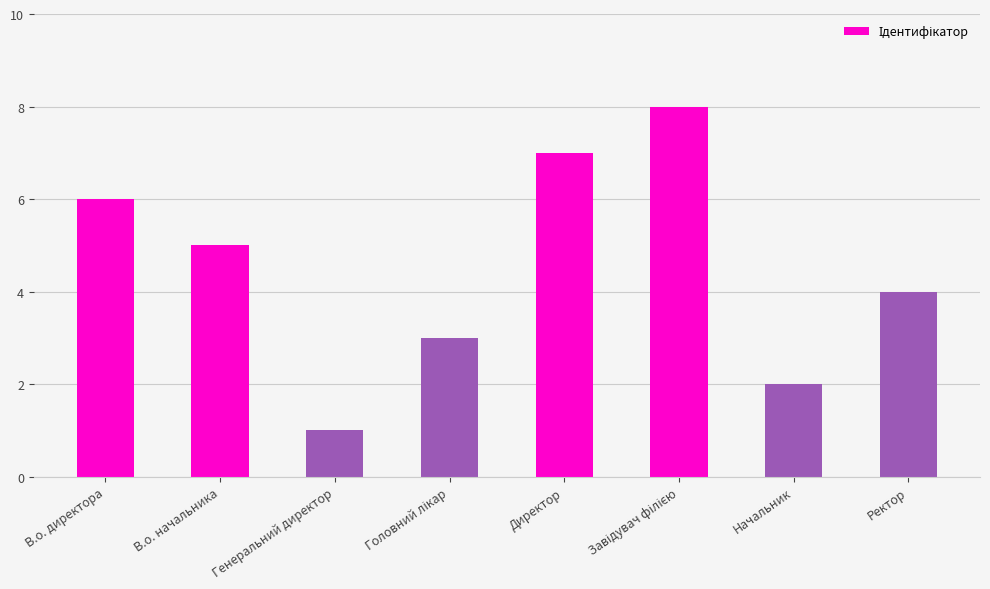

How many data points are less than 5?

4